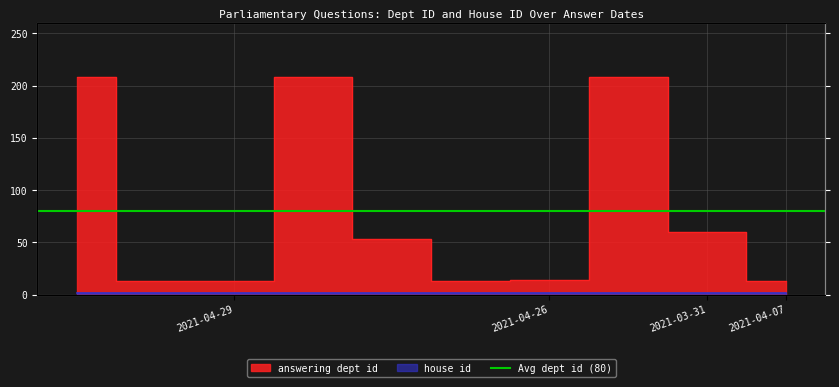

How many points are higher than both their immediate neighbors (excluding endpoints)?

2